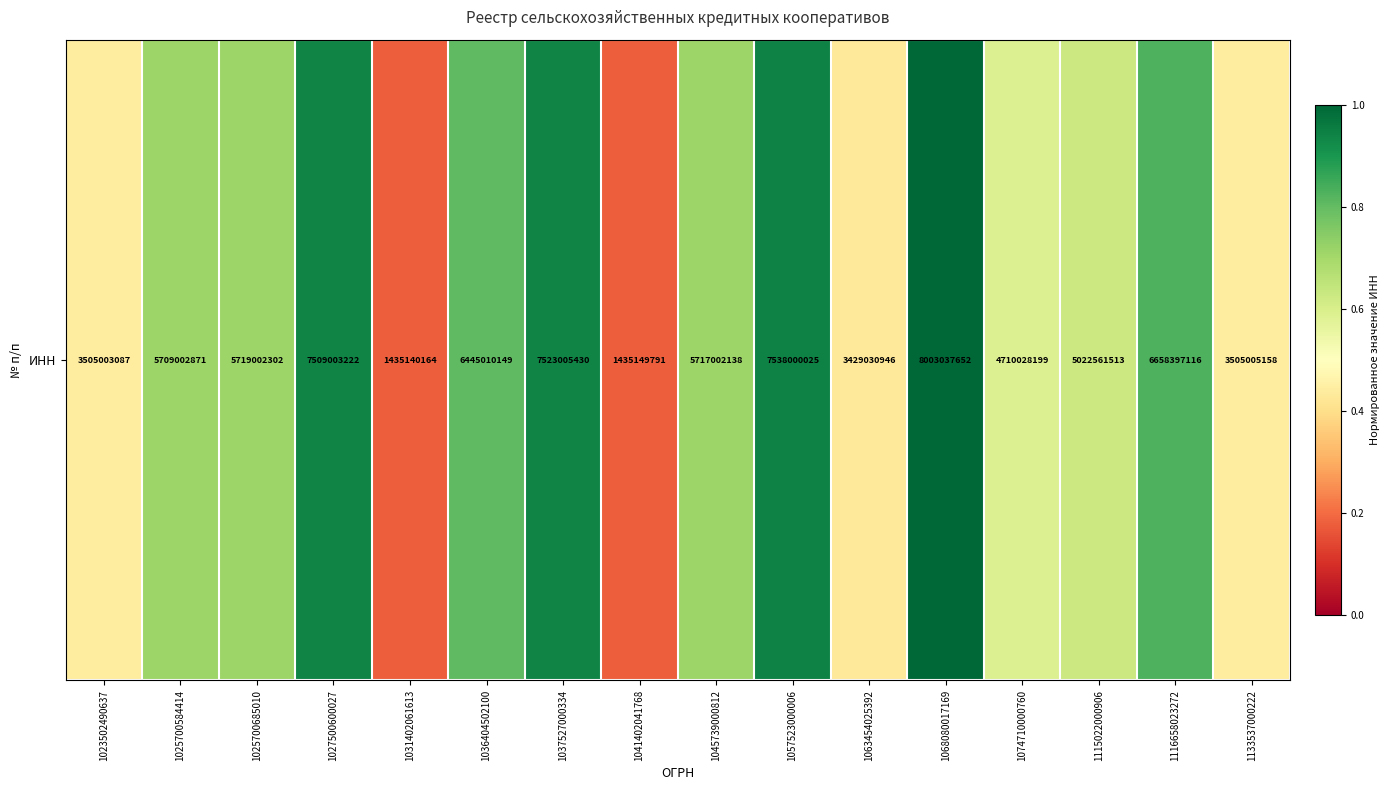

True or false: the data shows 0.8 at 1116658023272.

True